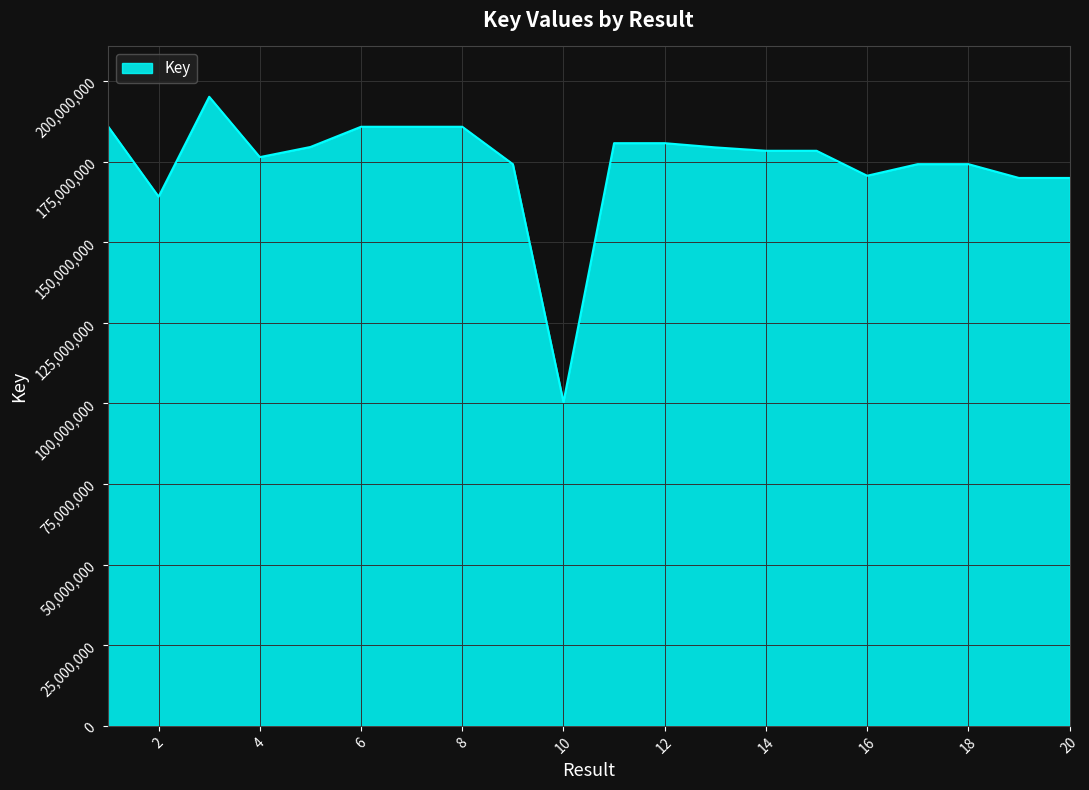

What is the difference between the maximum and minimum values?

94669070